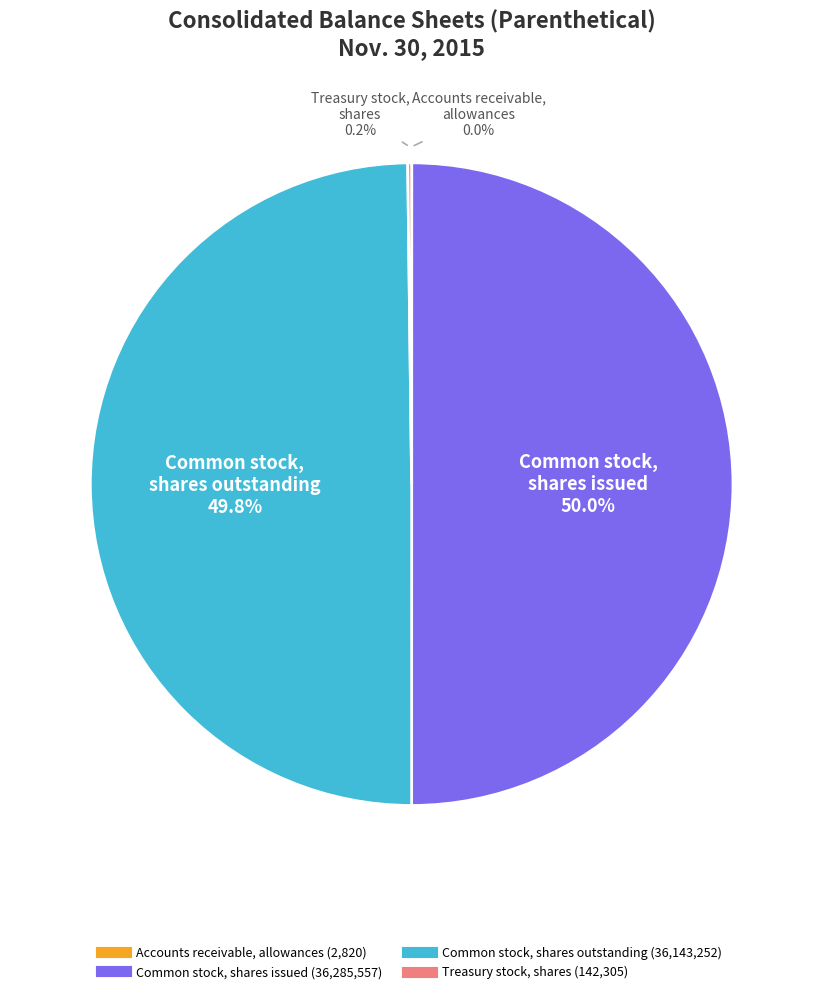

What percentage do Common stock, shares issued and Common stock, shares outstanding together represent?

99.8%